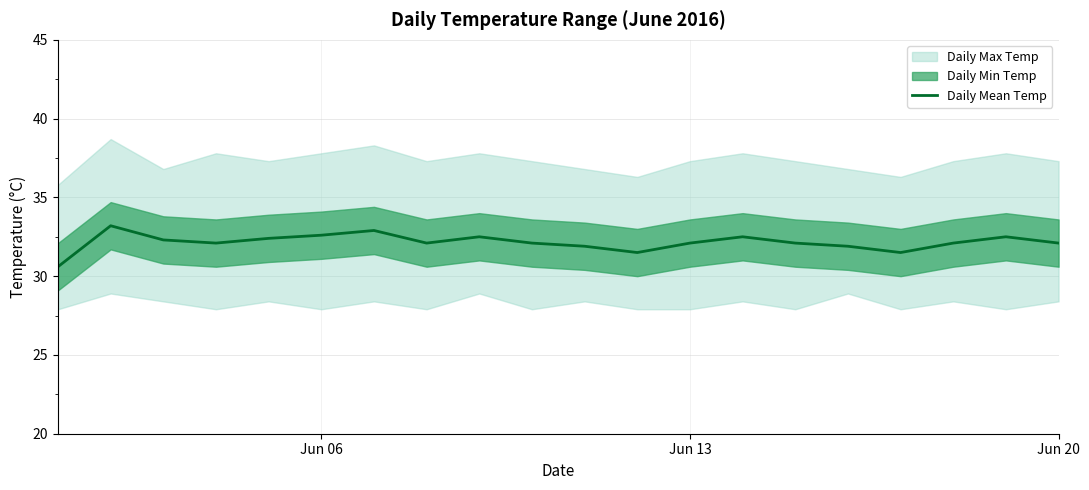

Reading right to left, list all the values displayed in this chart.

32.1	32.5	32.1	31.5	31.9	32.1	32.5	32.1	31.5	31.9	32.1	32.5	32.1	32.9	32.6	32.4	32.1	32.3	33.2	30.6